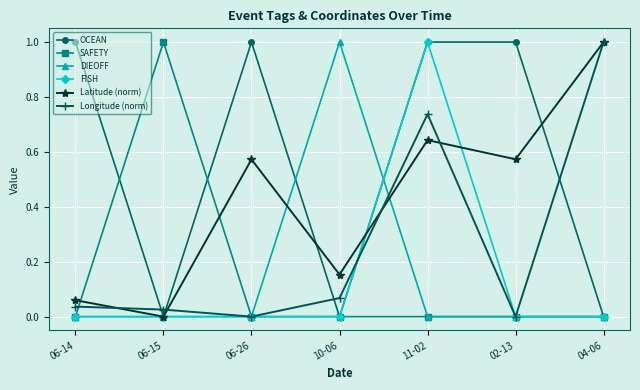

Does the chart have visible grid lines?

Yes